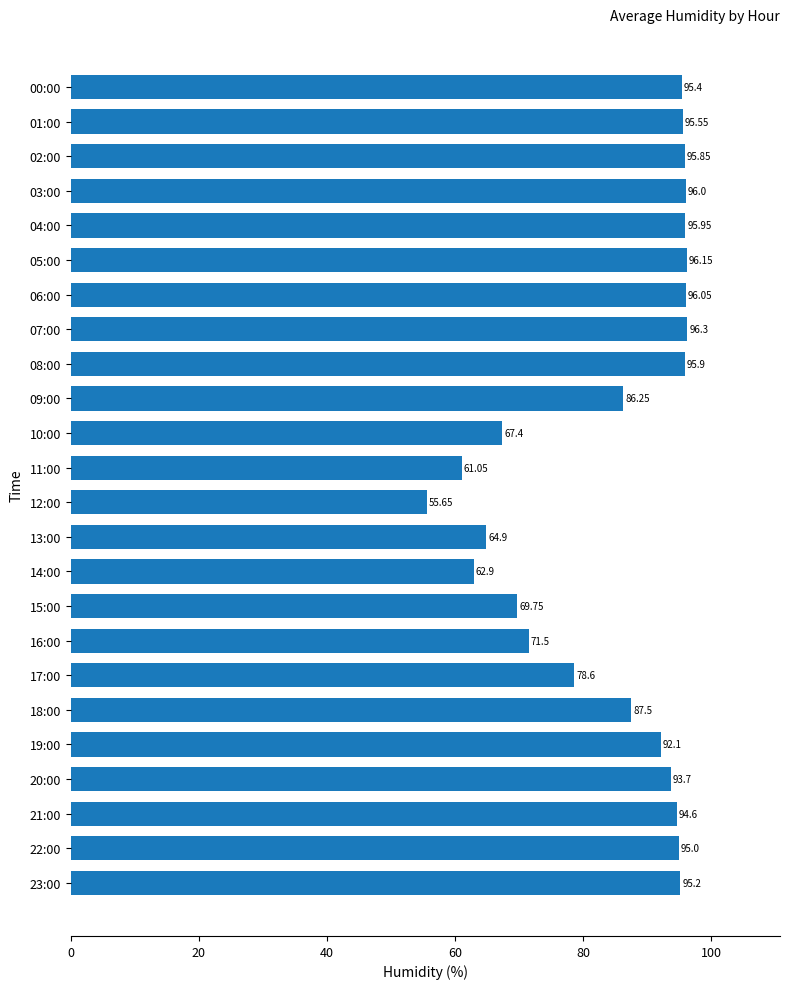

List the labels in order of value, smallest first.

12:00, 11:00, 14:00, 13:00, 10:00, 15:00, 16:00, 17:00, 09:00, 18:00, 19:00, 20:00, 21:00, 22:00, 23:00, 00:00, 01:00, 02:00, 08:00, 04:00, 03:00, 06:00, 05:00, 07:00